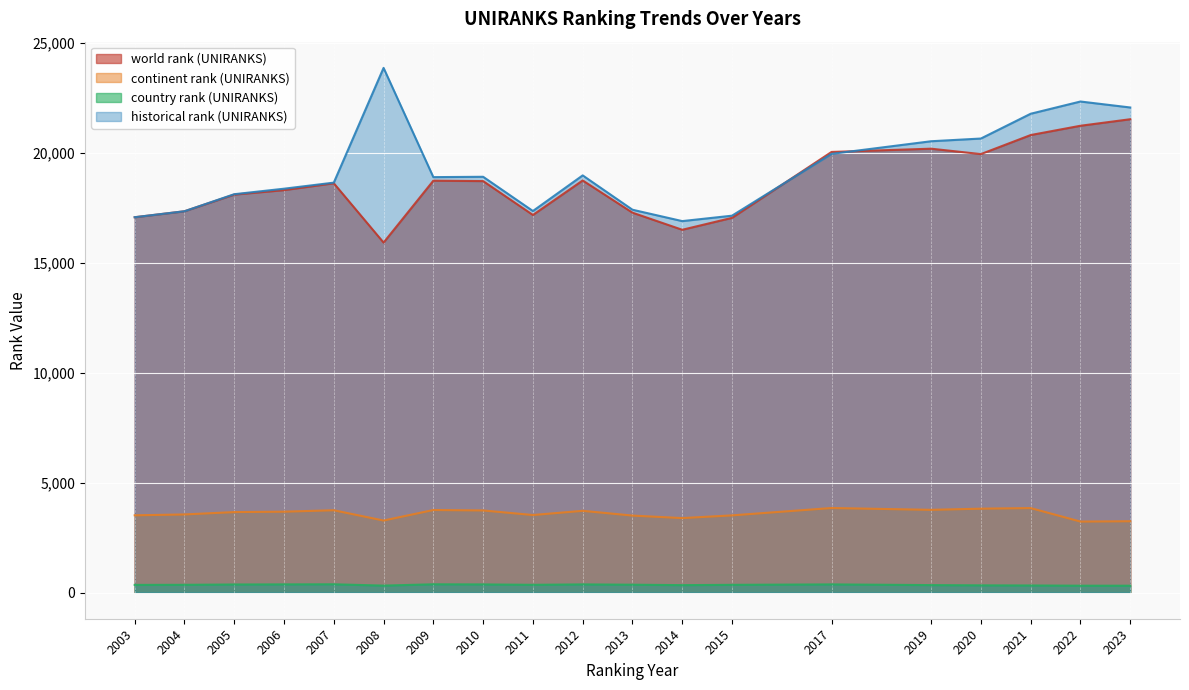

What is the sum of all historical rank (UNIRANKS) values?

366541.0